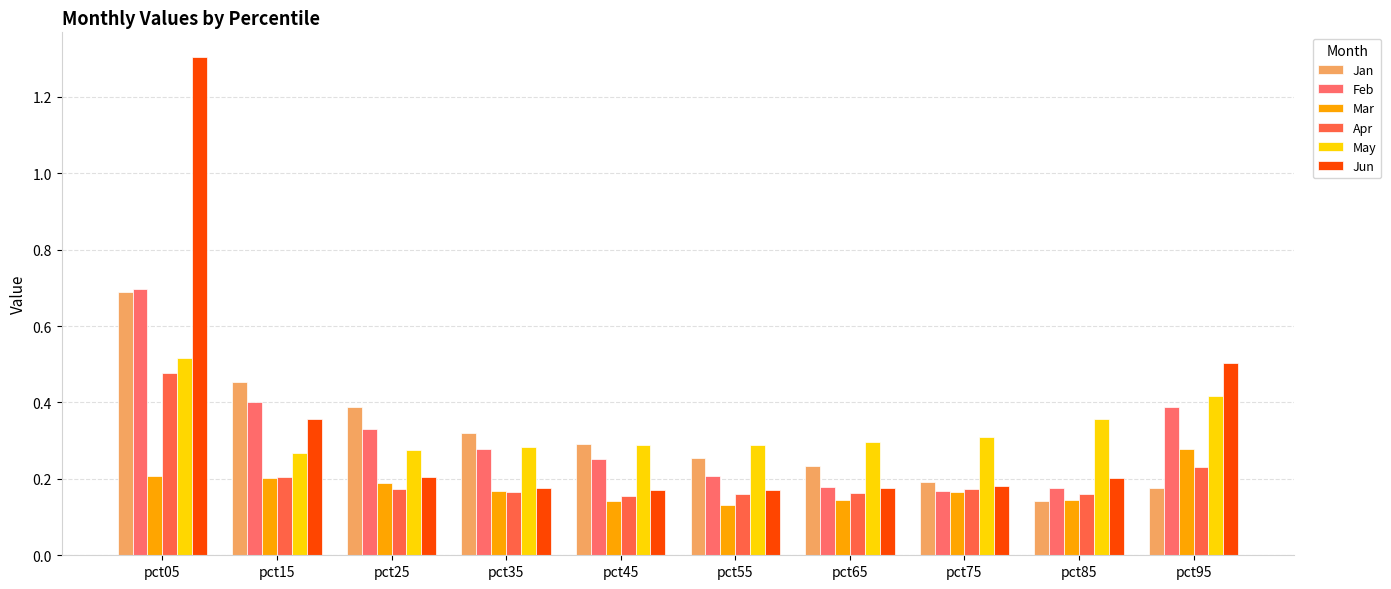

True or false: May has a value of 0.4 at pct35.

False